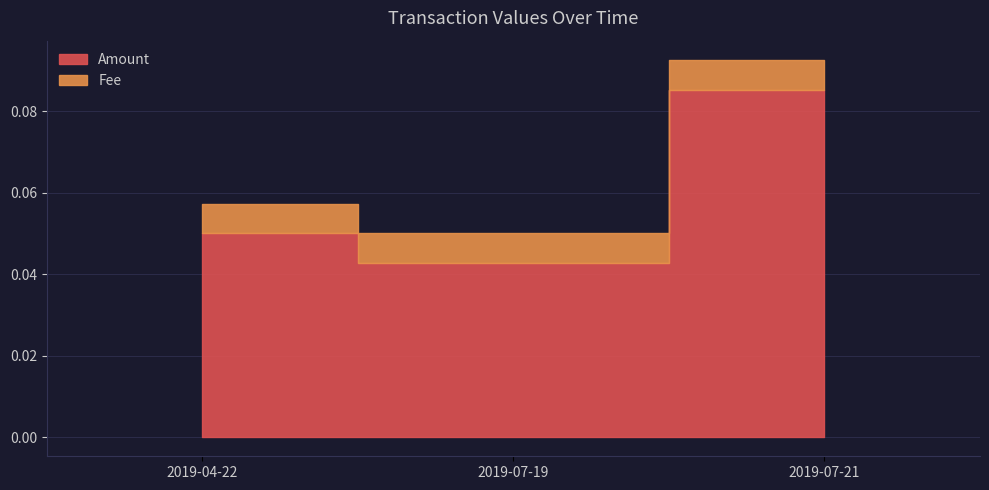

Does the chart display data point markers on the line(s)?

No